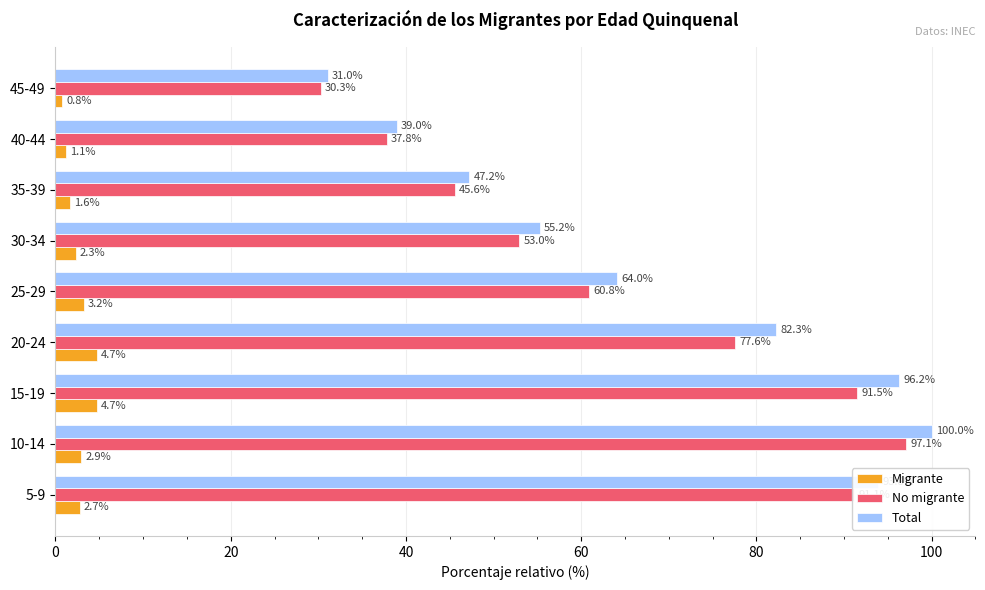

Is the value of Total at 20-24 greater than the value of No migrante at 35-39?

Yes